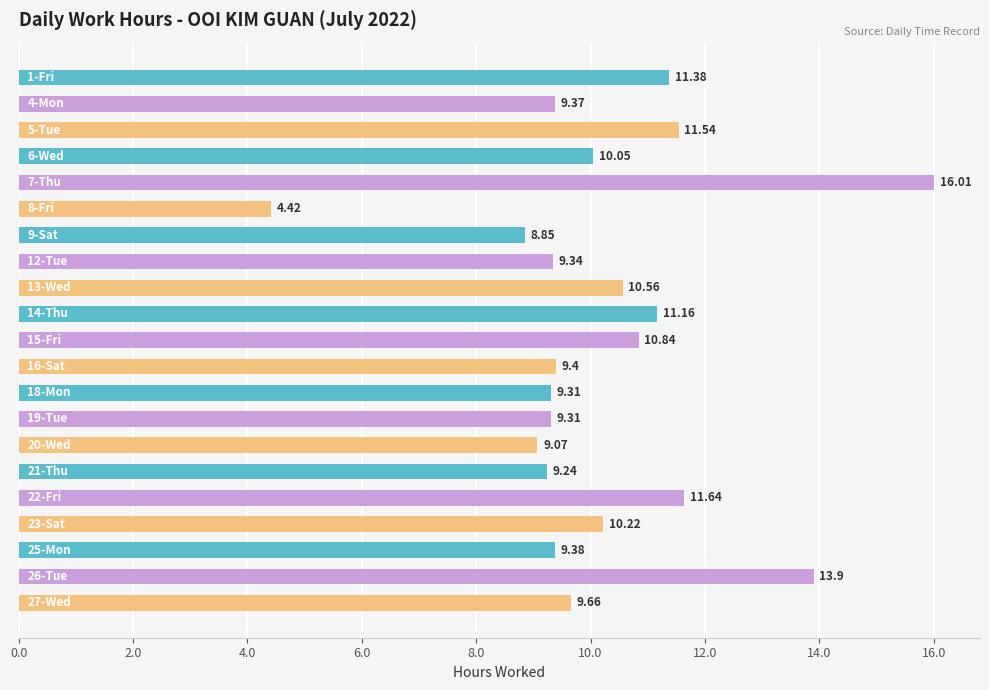

What is the average value?

10.2